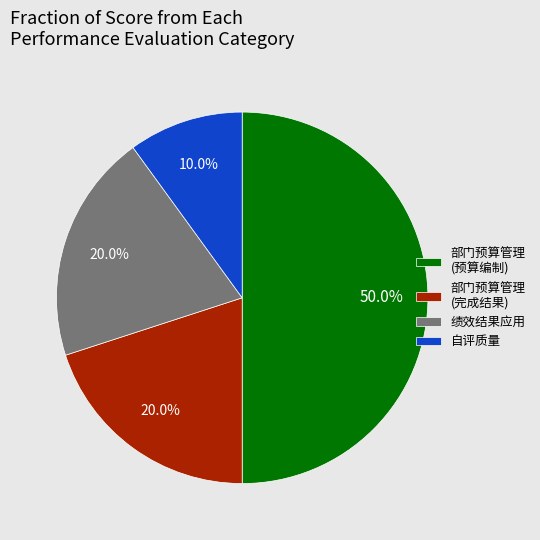

Does 部门预算管理 (完成结果) represent more than half of the total?

No